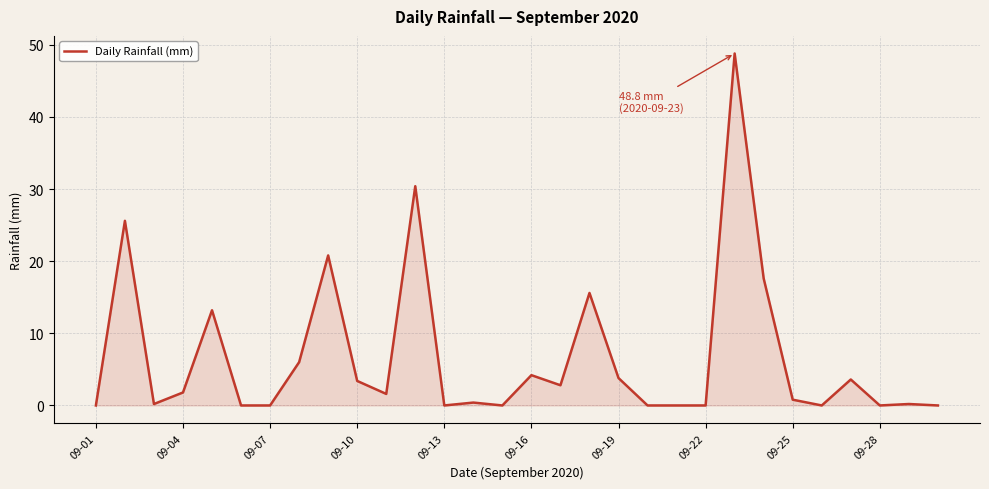

What is the difference between the maximum and minimum values?

48.8